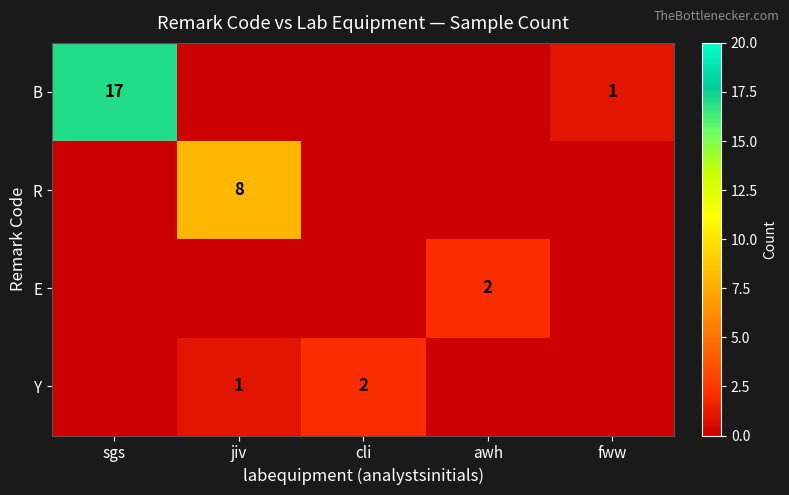

Is it true that Y equals 2 at cli?

True